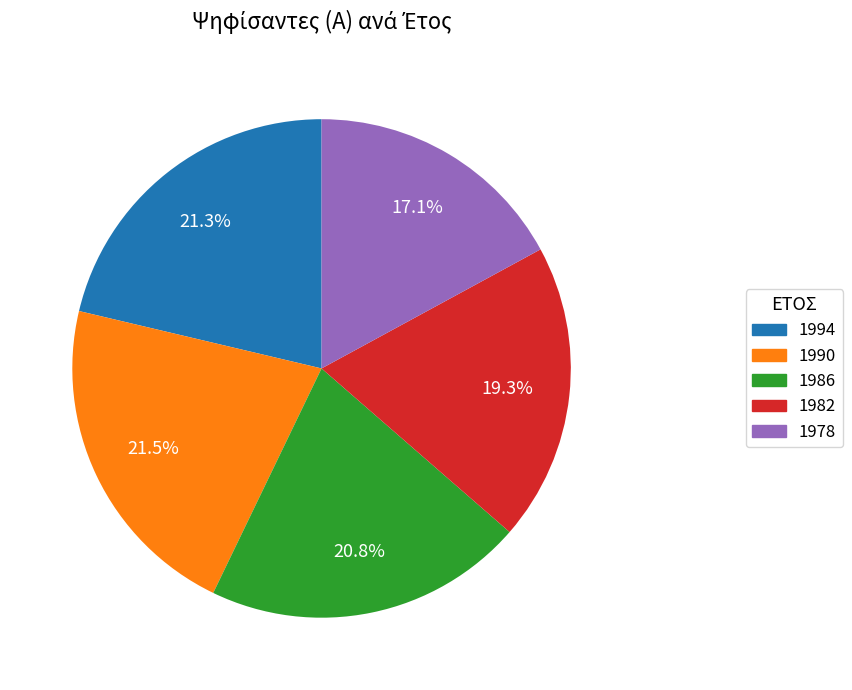

Which slice is the smallest?

1978